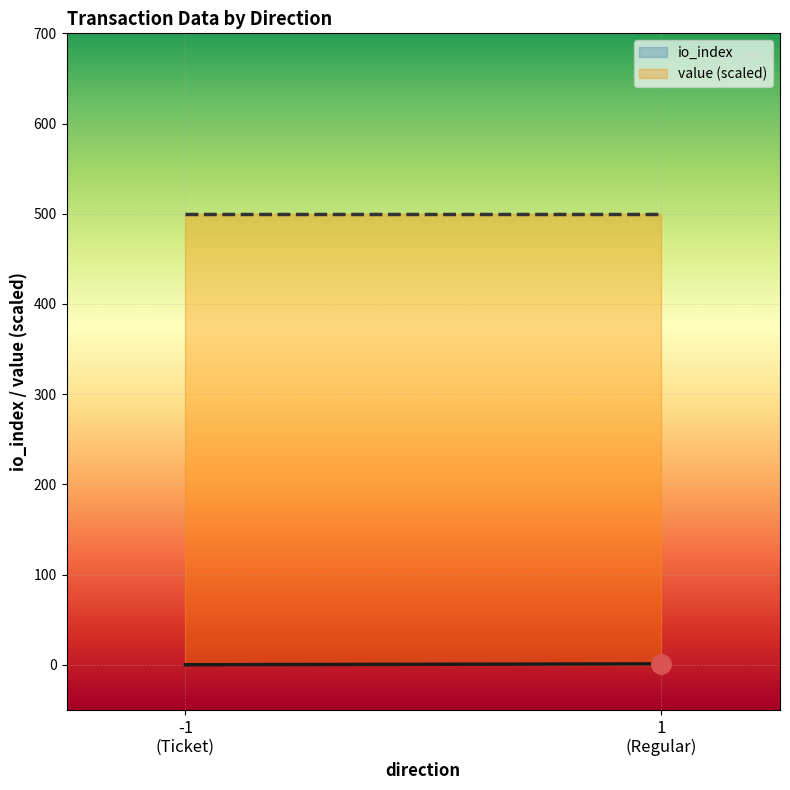

Count the number of data series in this chart.

2